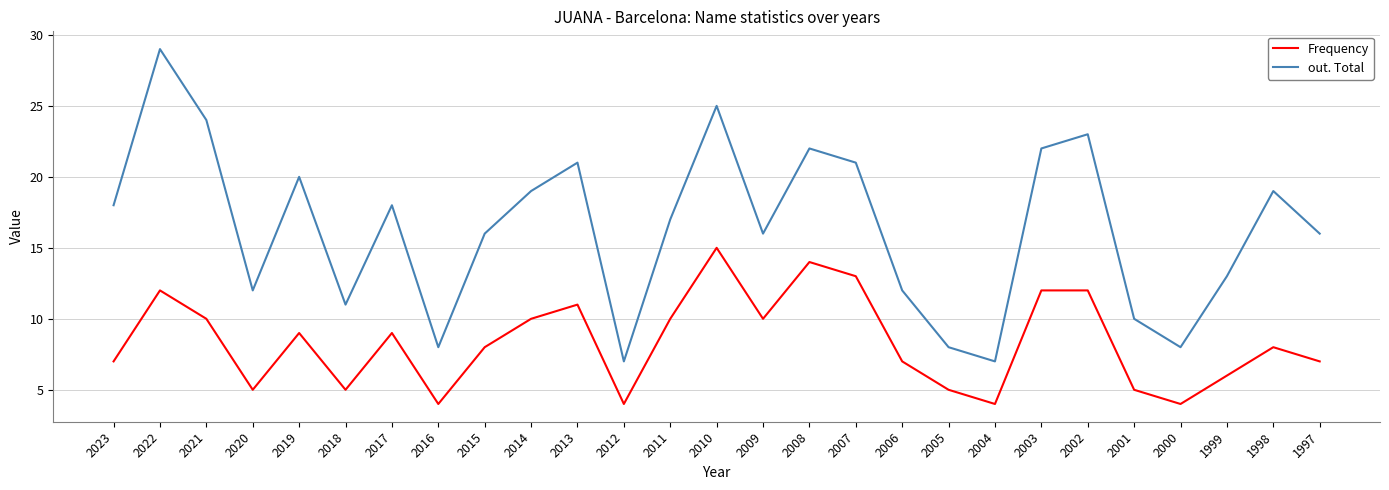

Reading left to right, transcribe all the data shown in this chart.

Frequency: 7	12	10	5	9	5	9	4	8	10	11	4	10	15	10	14	13	7	5	4	12	12	5	4	6	8	7
out. Total: 18	29	24	12	20	11	18	8	16	19	21	7	17	25	16	22	21	12	8	7	22	23	10	8	13	19	16